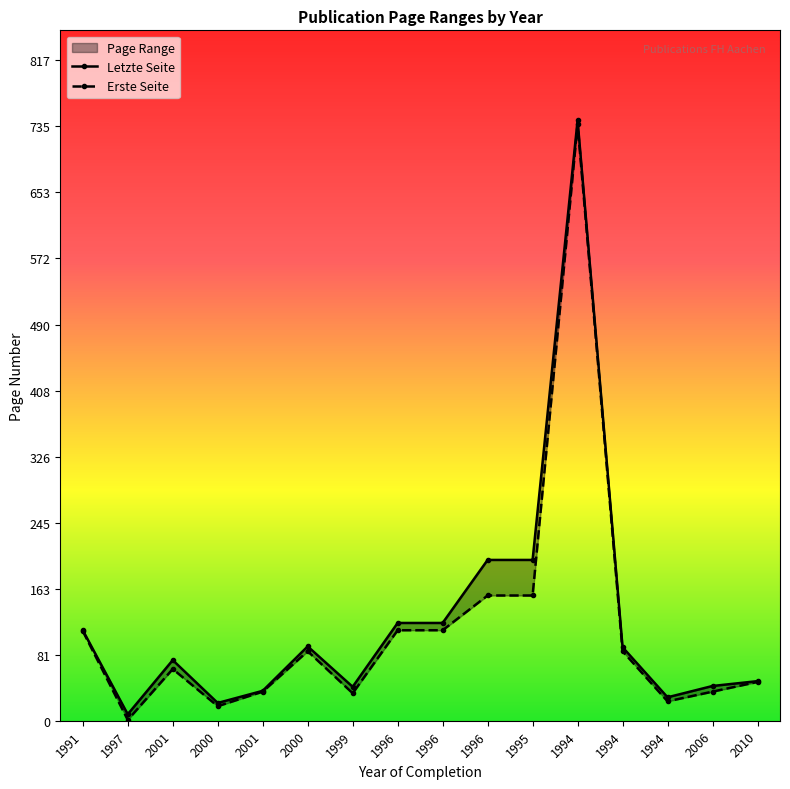

List the labels in order of Letzte Seite value, smallest first.

1997, 2000, 1994, 2001, 1999, 2006, 2010, 2001, 1994, 2000, 1991, 1996, 1996, 1996, 1995, 1994